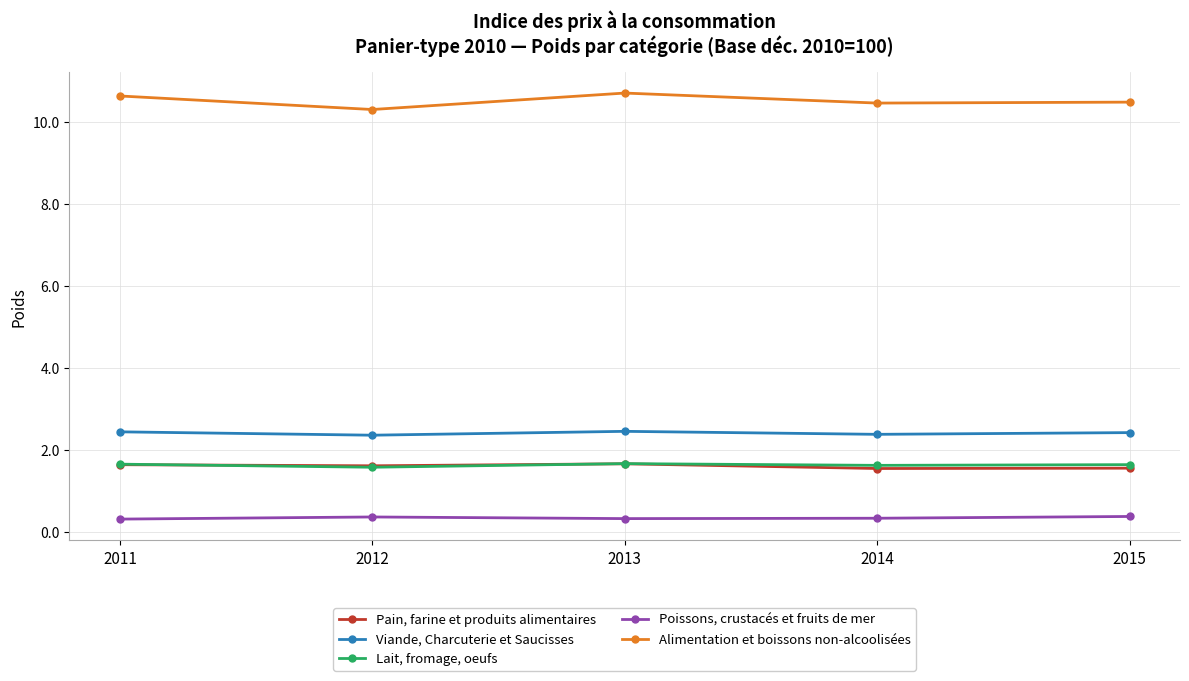

What is the difference between the second highest and minimum values in the Alimentation et boissons non-alcoolisées series?

0.3